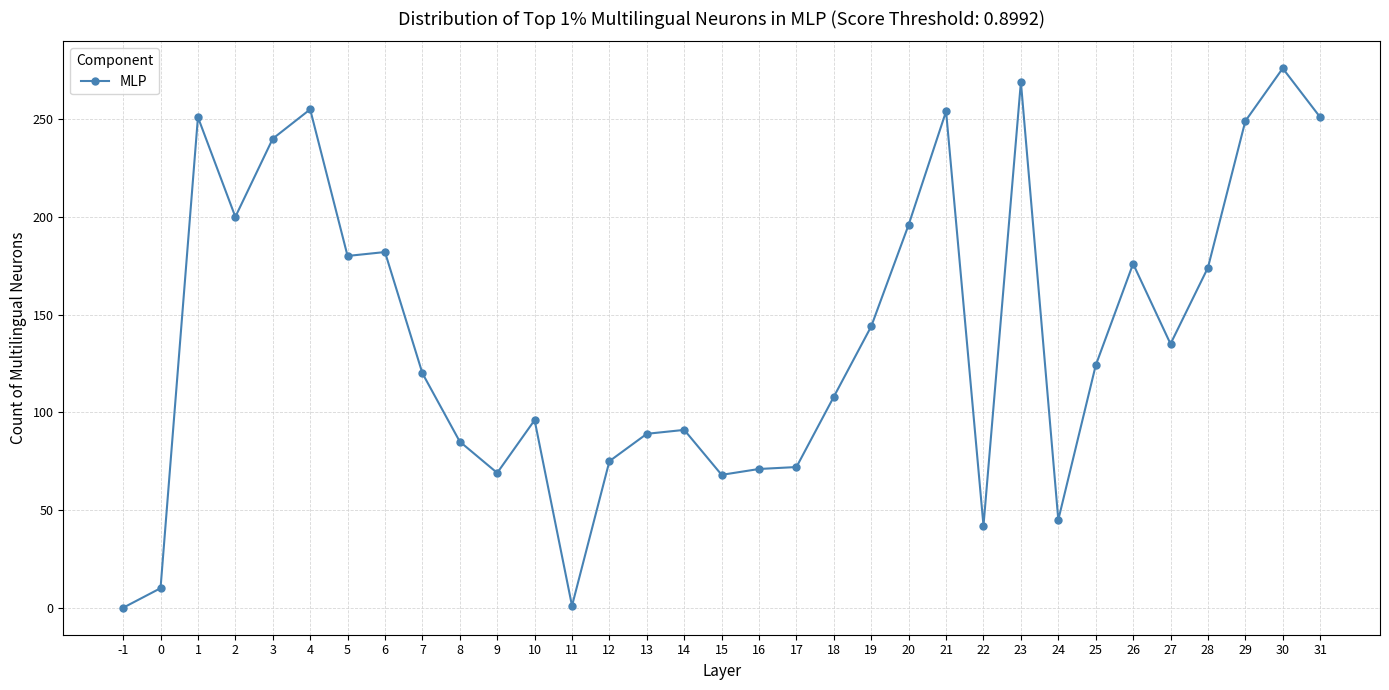

The chart shows a value of 56 at 22. True or false?

False